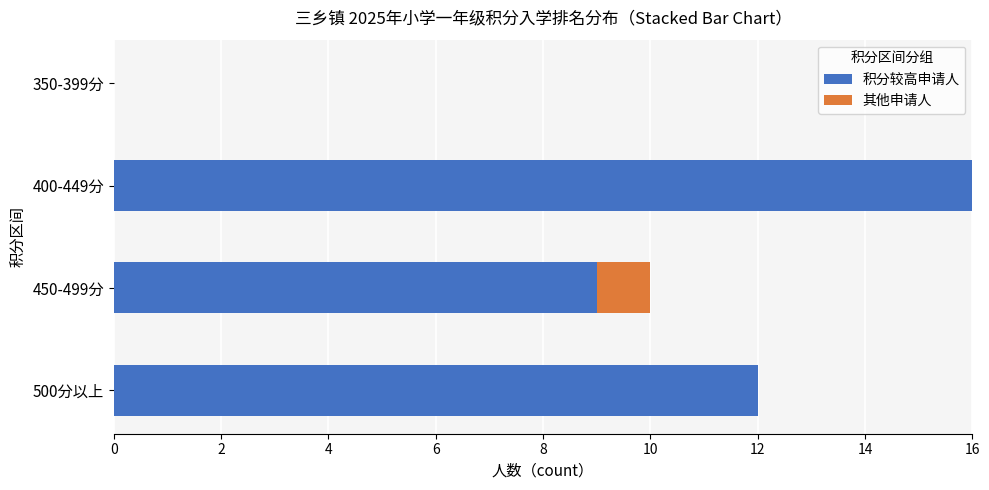

What is the total value across all series at 400-449分?

16